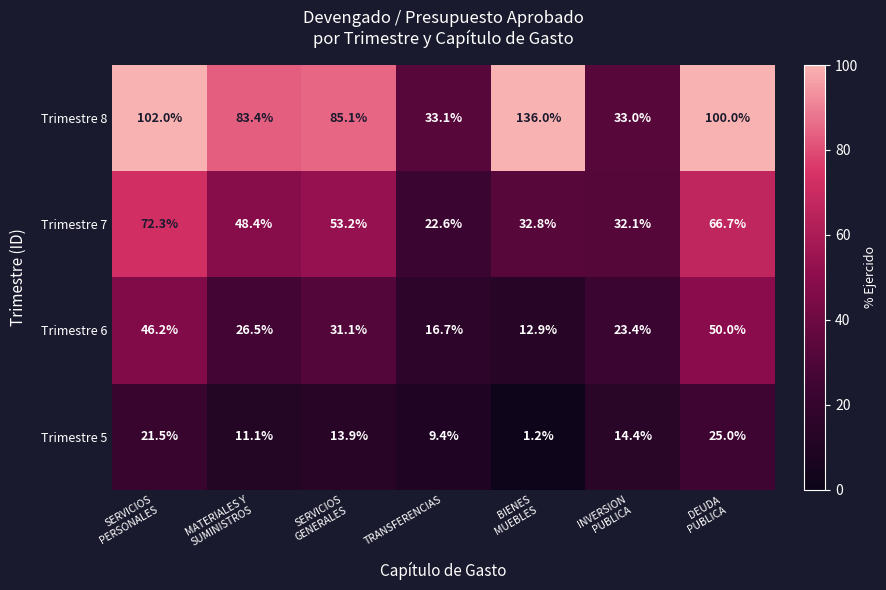

At how many categories does at least one series exceed 55?

5